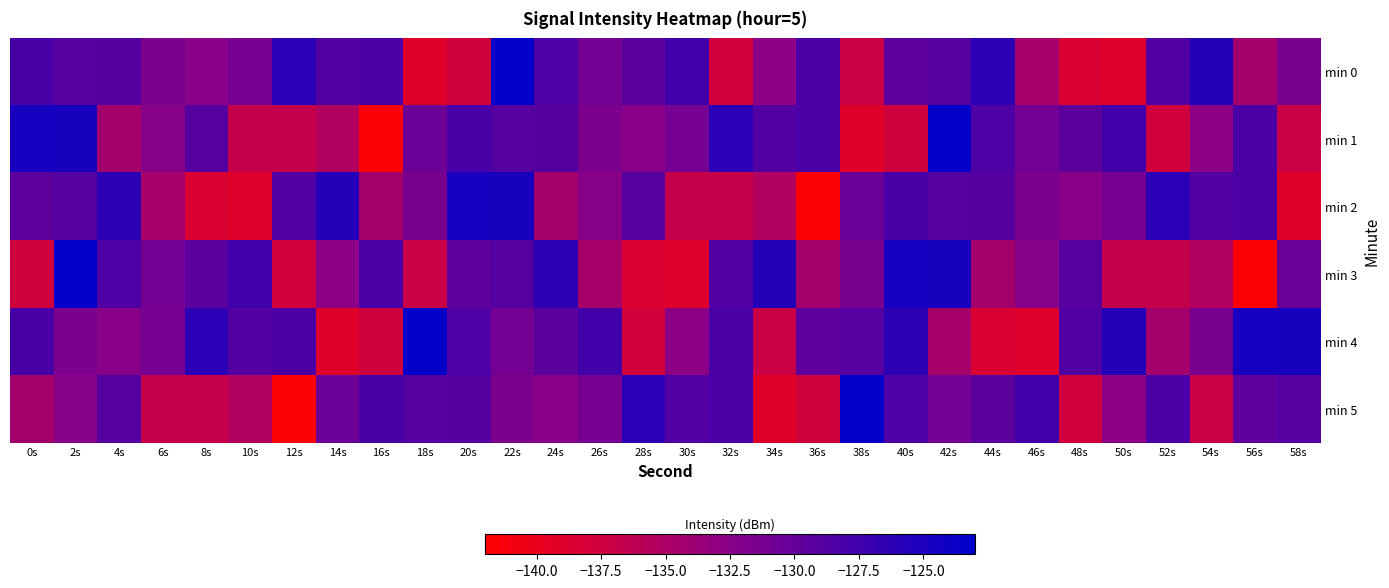

What is the greatest value displayed?

-123.3